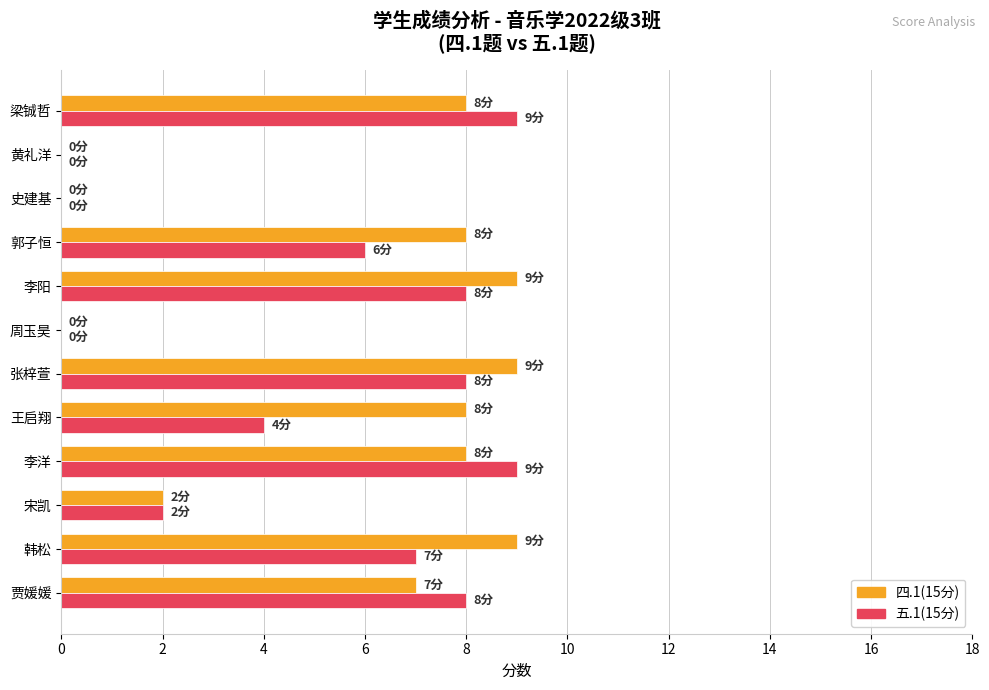

Between 贾媛媛 and 王启翔, which series saw the biggest shift?

五.1(15分)